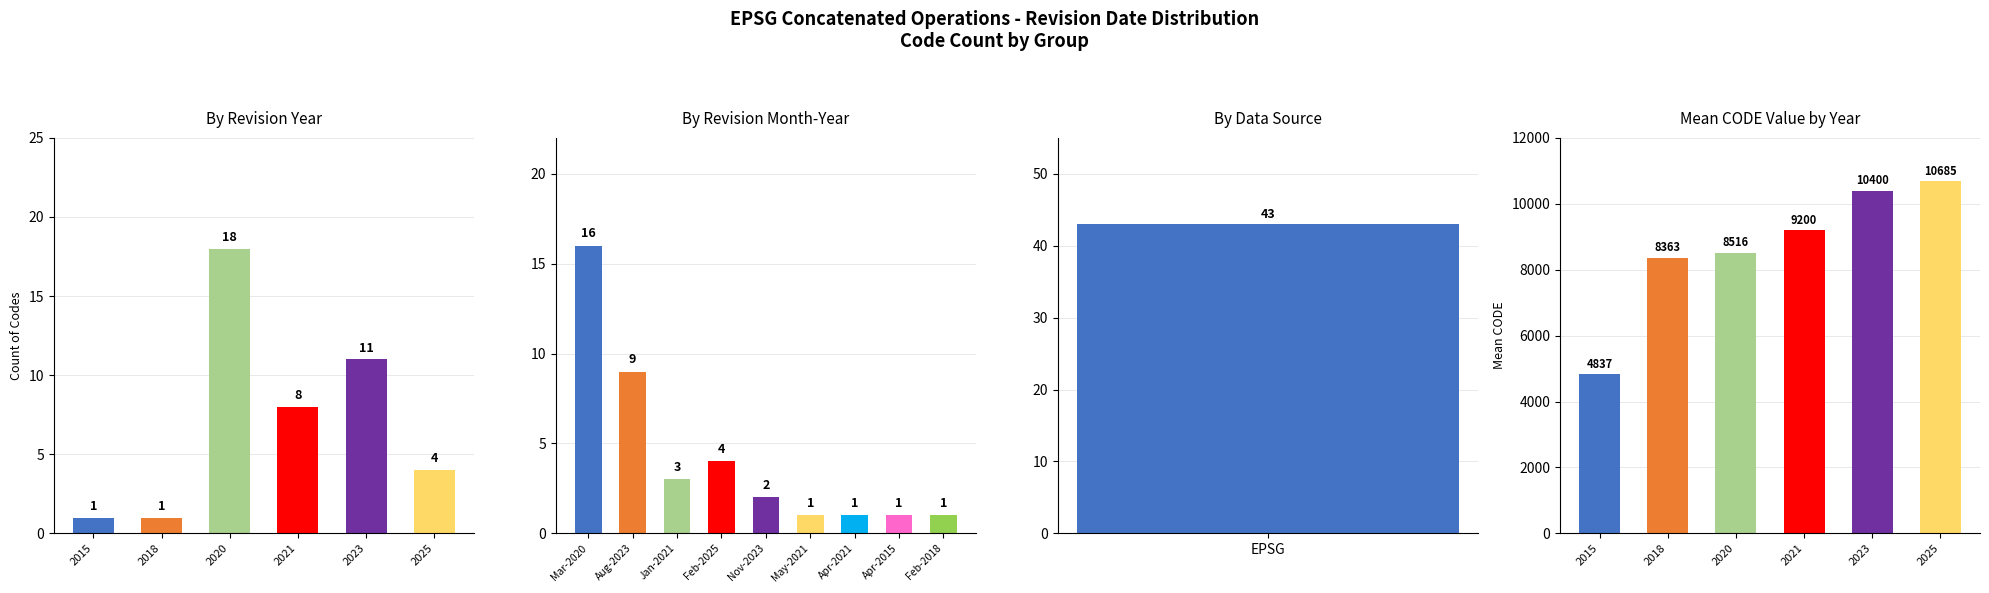

Between 2015 and 2020, which is larger?

2020